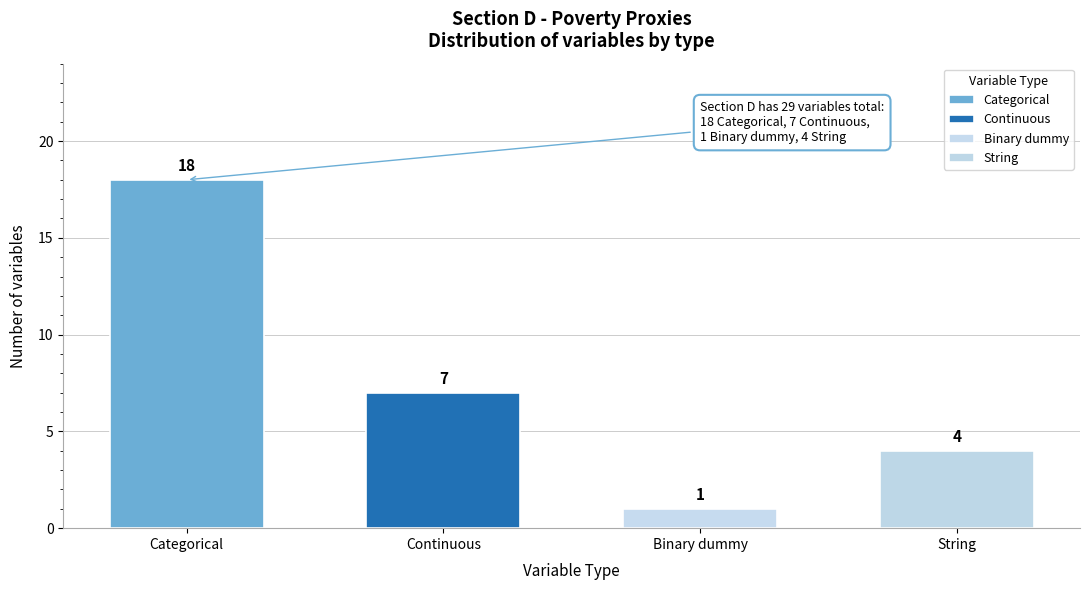

Reading right to left, list all the values displayed in this chart.

String=4	Binary dummy=1	Continuous=7	Categorical=18